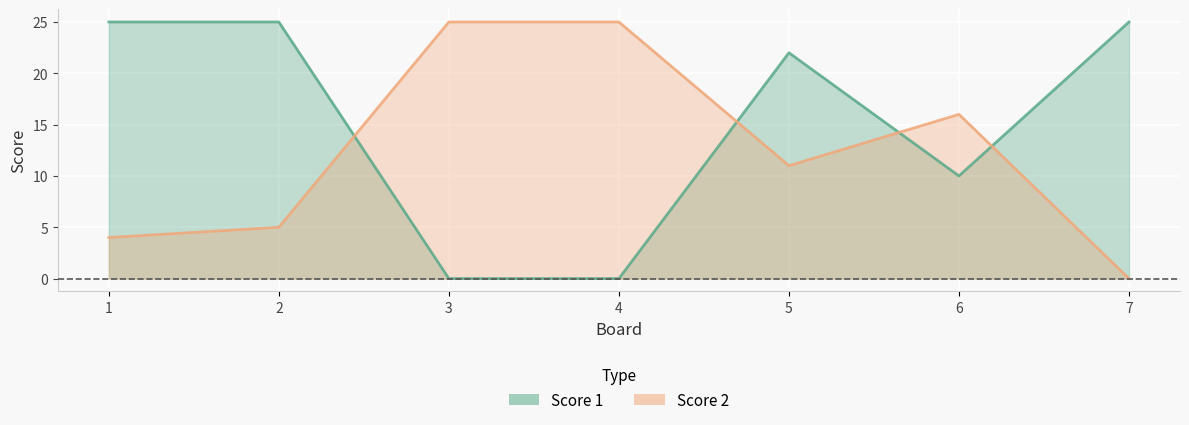

Reading left to right, what are all the values shown in this chart?

Score 1: 1=25	2=25	3=0	4=0	5=22	6=10	7=25
Score 2: 1=4	2=5	3=25	4=25	5=11	6=16	7=0